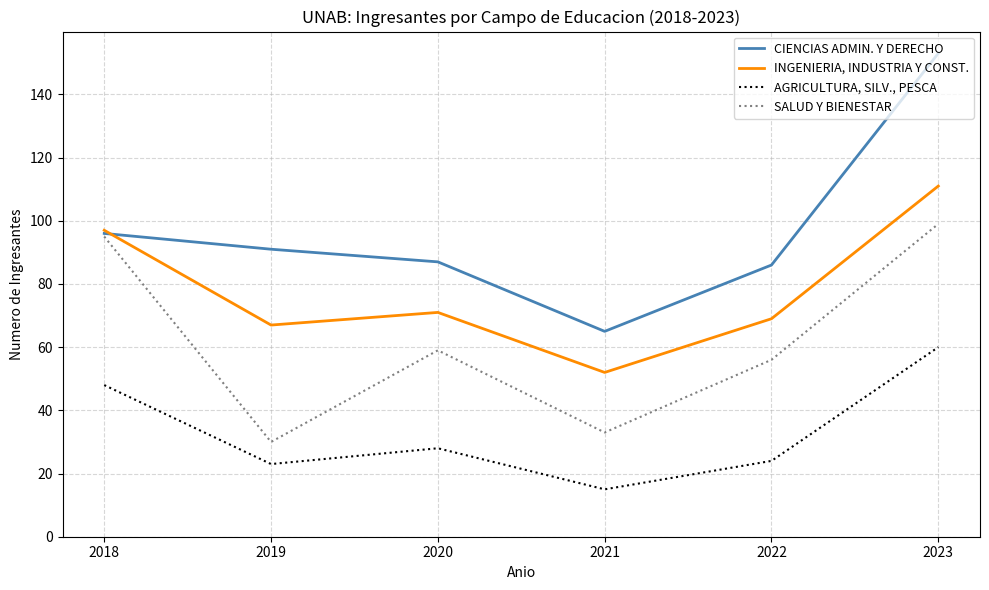

At which label is AGRICULTURA, SILV., PESCA closest to 37?

2020